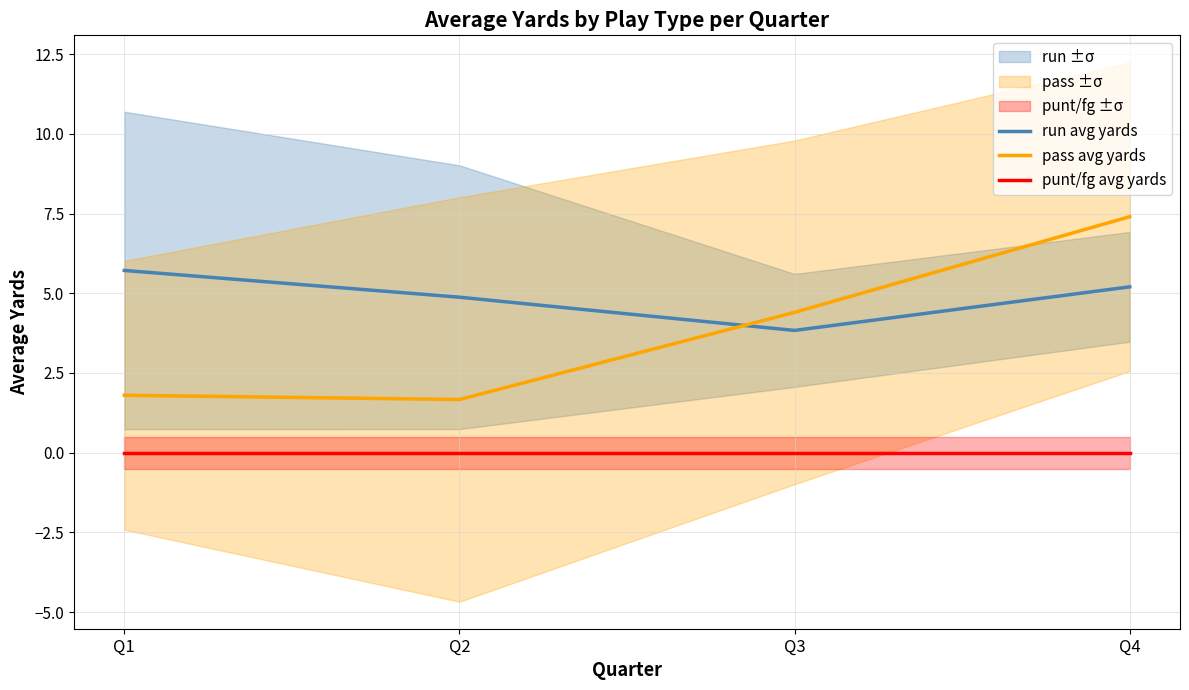

Which has a higher value, Q2 or Q1?

Q1